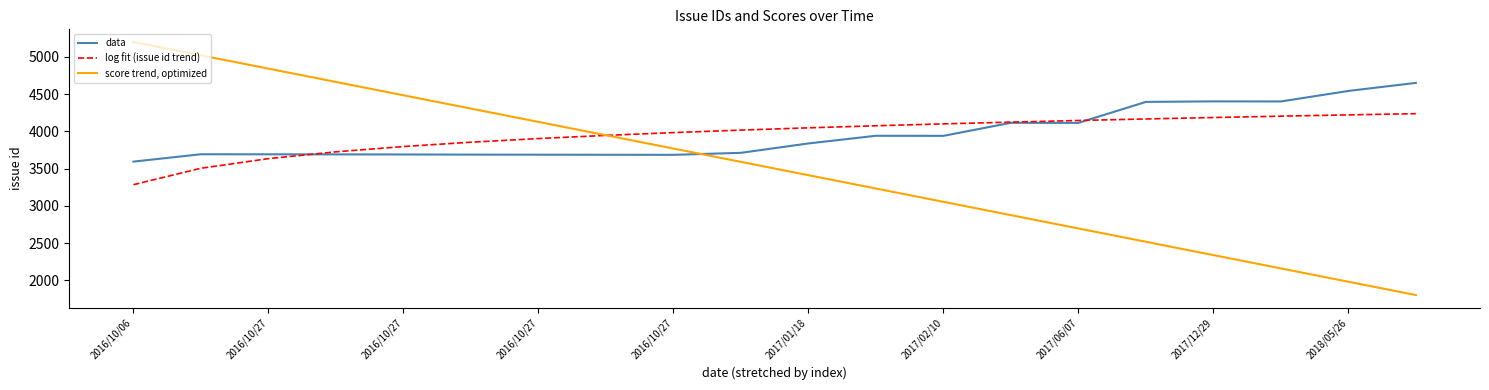

Rank the series by their maximum value, from lowest to highest.

log fit (issue id trend), data, score trend, optimized